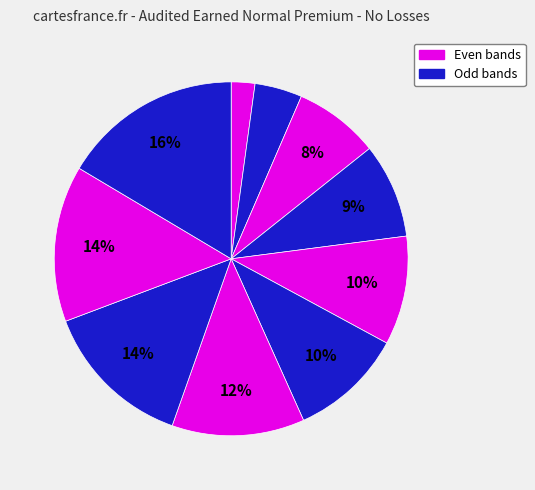

Is there a majority slice in this chart?

No